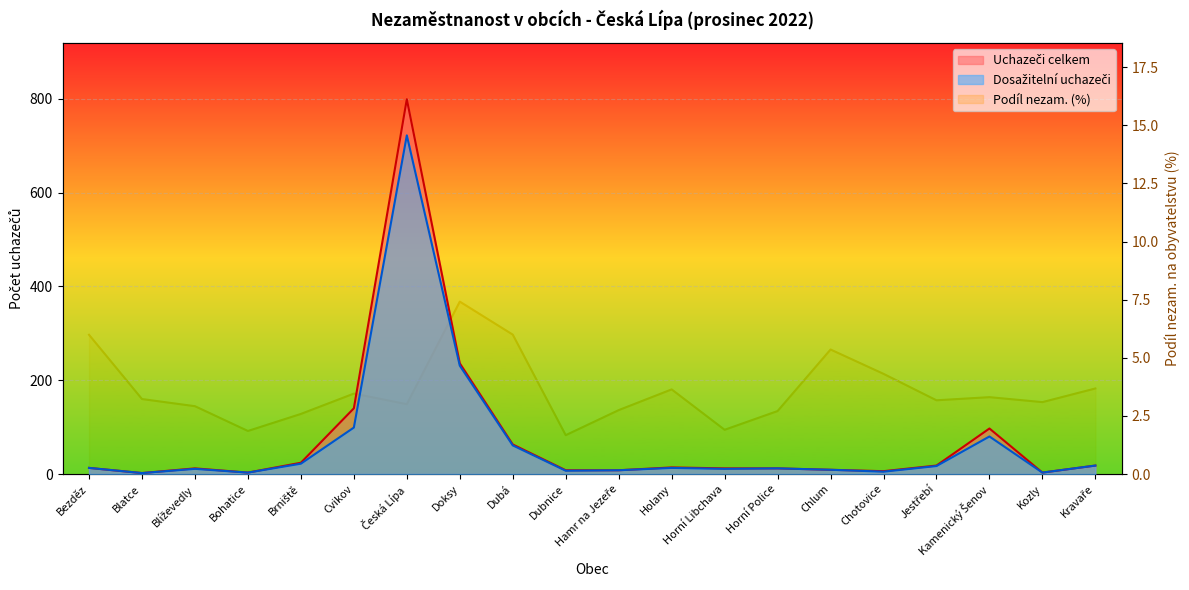

At which label does Podíl nezam. (%) first exceed 3?

Bezděz